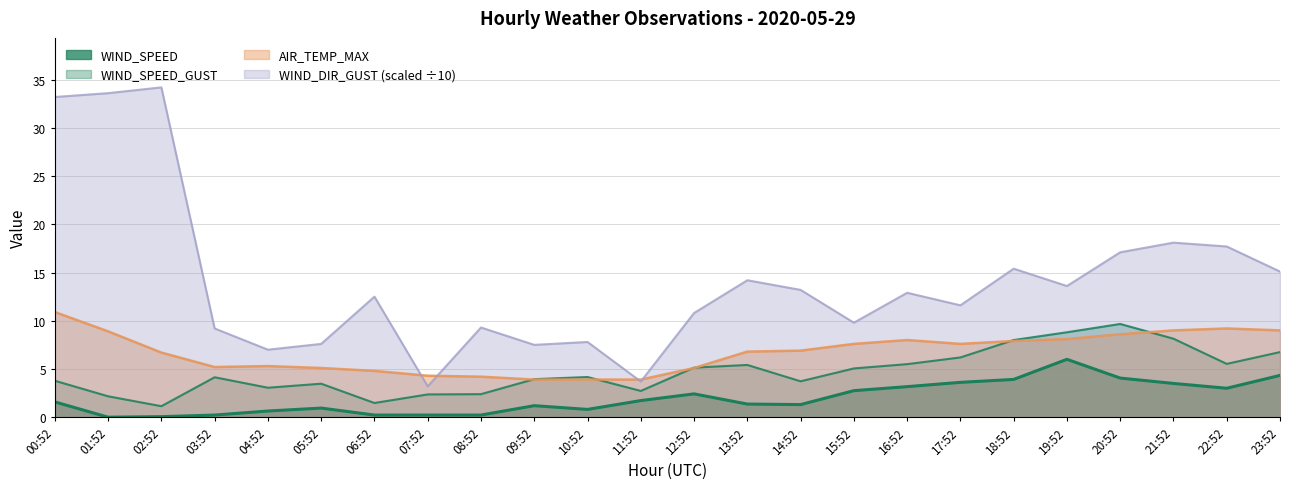

What is the average value of the WIND_SPEED_GUST series?

4.7